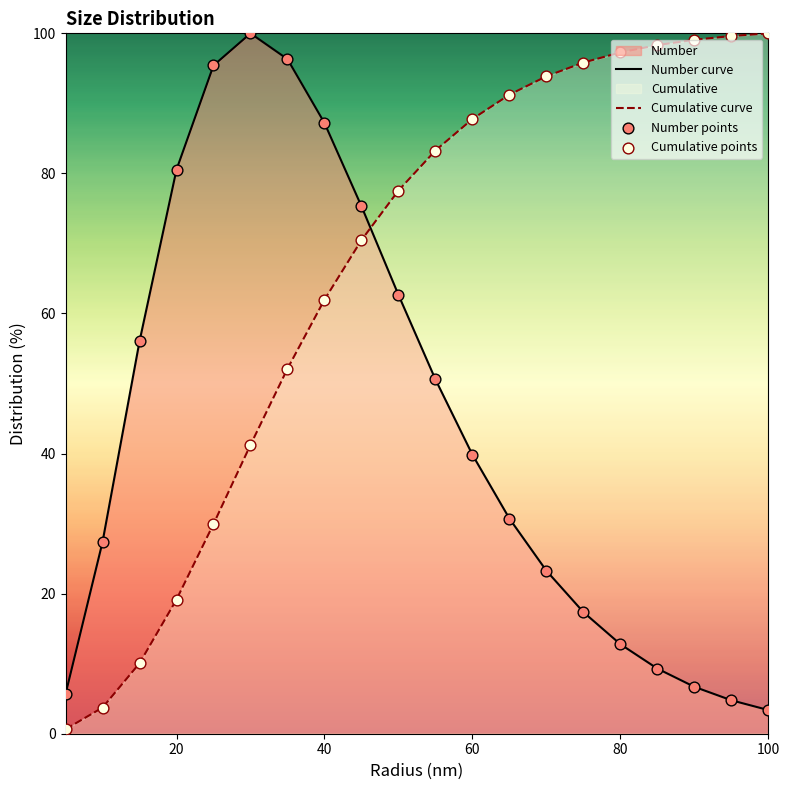

Which series contains the lowest Y value?

Cumulative curve